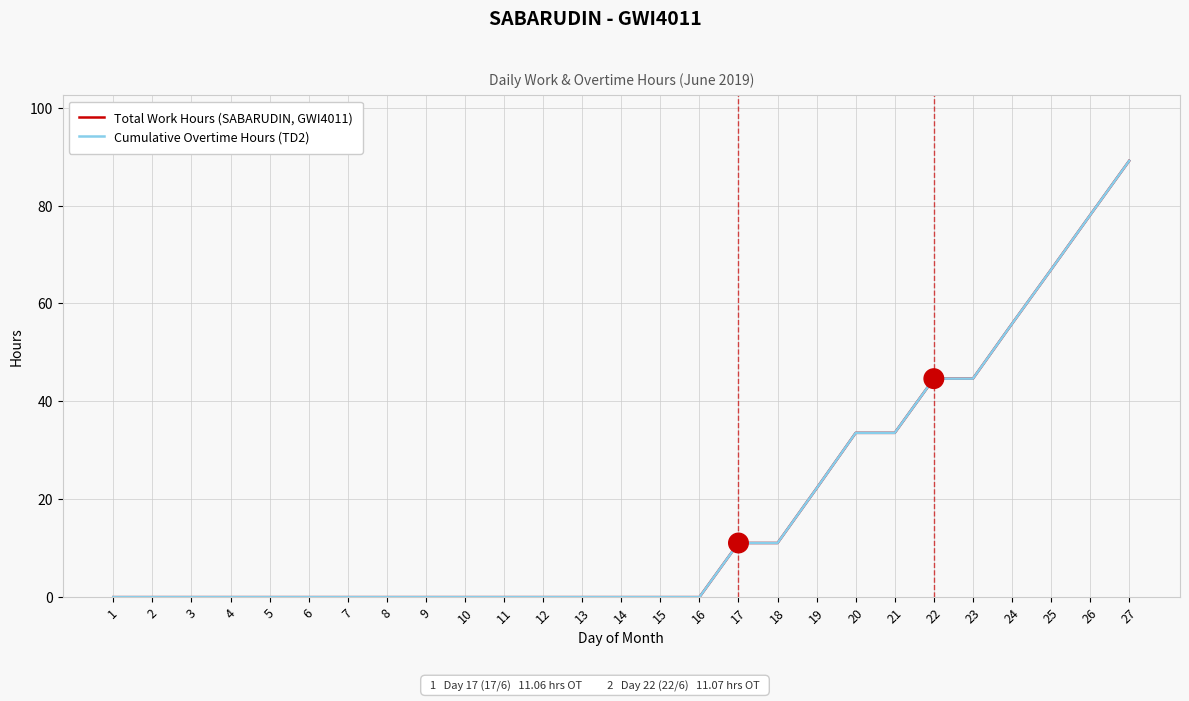

What is the difference between the Total Work Hours (SABARUDIN, GWI4011) values at 21 and 27?

55.6